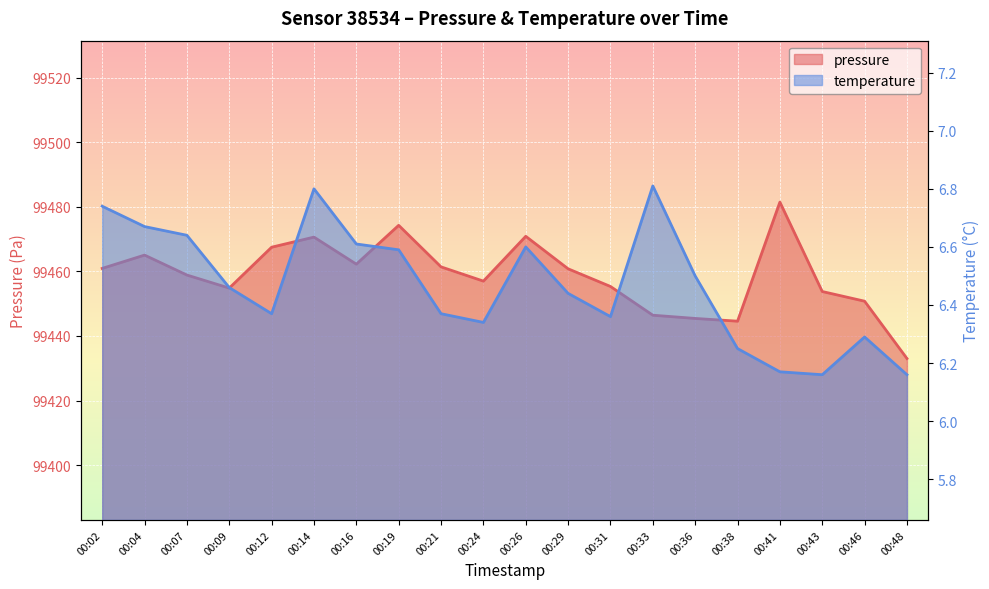

At which category does temperature reach its first local valley?

00:12